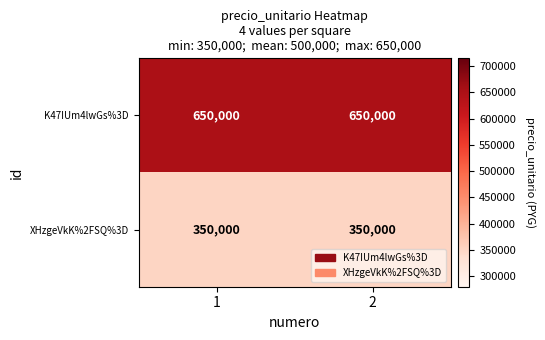

What is the average value of the XHzgeVkK%2FSQ%3D series?

350000